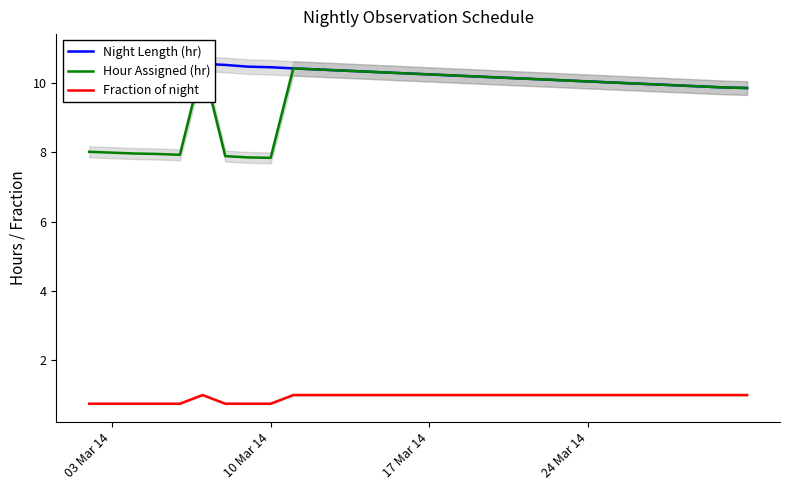

What is the lowest value of the Fraction of night series?

0.8